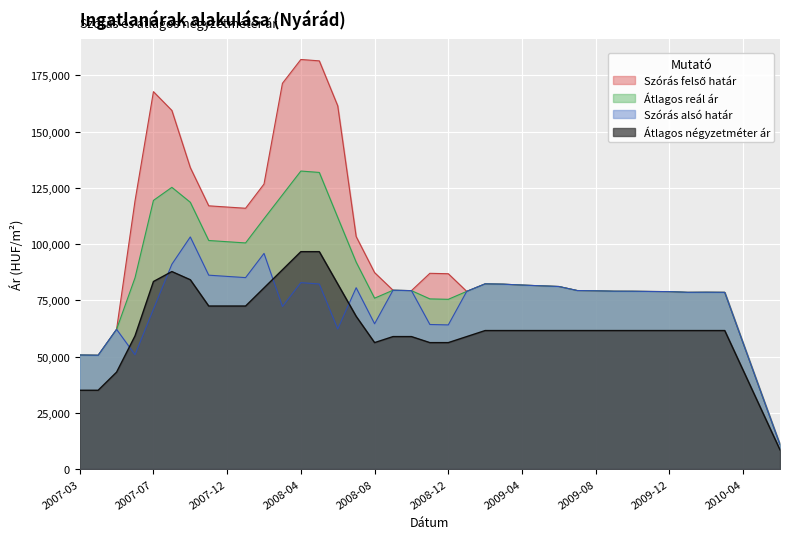

What is the total value across all series at 2009-04?

306785